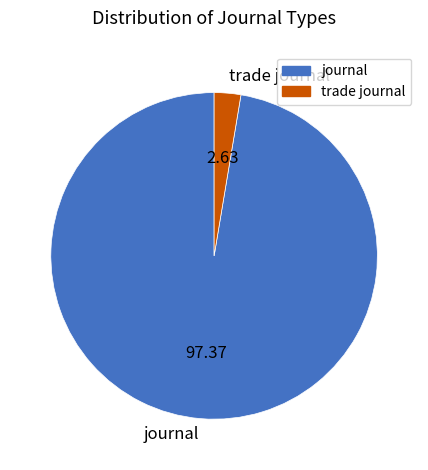

Combined, do journal and trade journal account for over 50%?

Yes